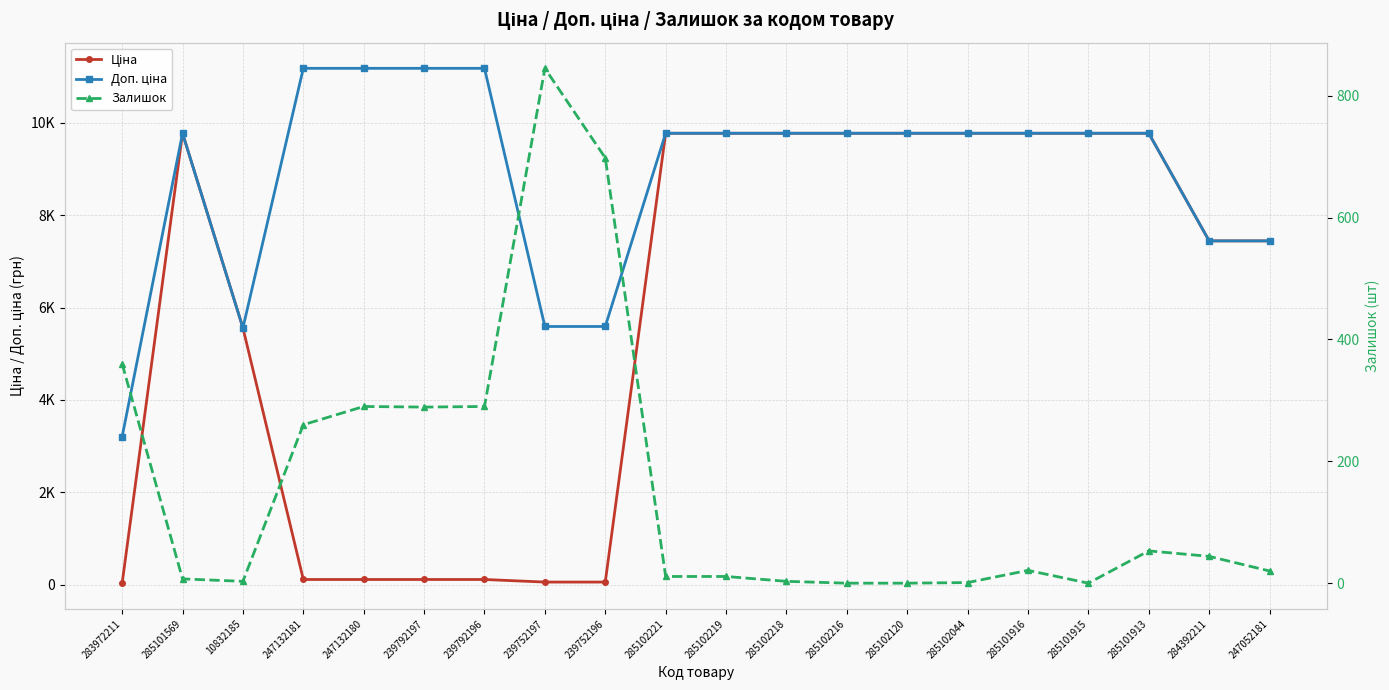

True or false: Доп. ціна and Залишок cross at least once.

False